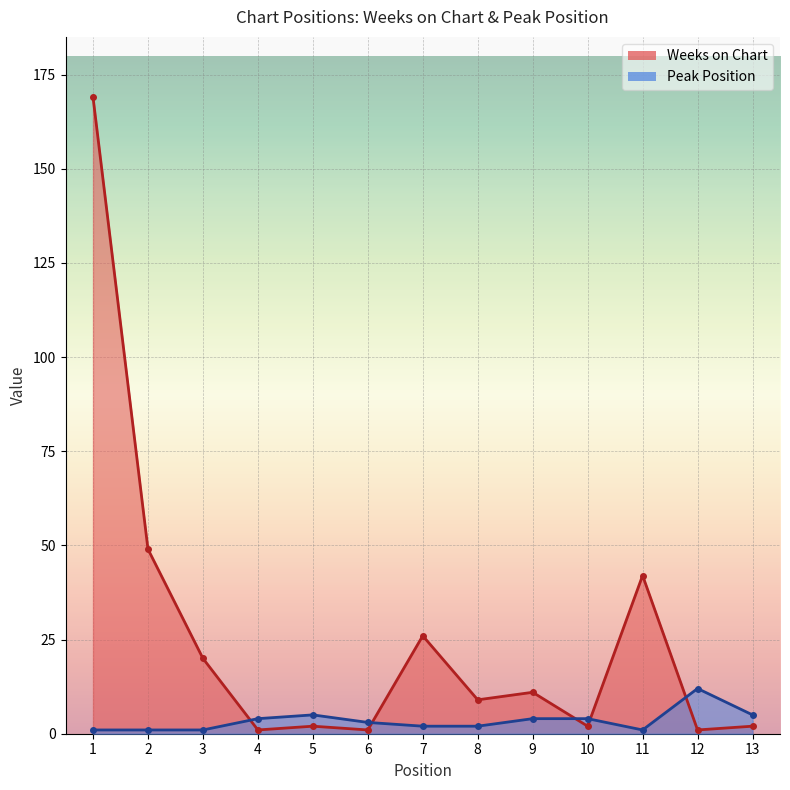

What is the total value across all series at 12?

13